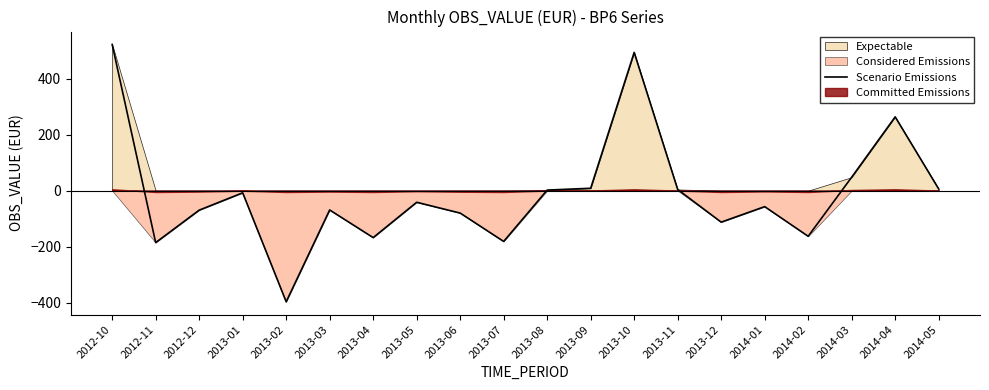

Reading left to right, list all the values displayed in this chart.

2012-10=522.3	2012-11=-185.7	2012-12=-69.7	2013-01=-7.8	2013-02=-397.1	2013-03=-69.1	2013-04=-167.8	2013-05=-41.6	2013-06=-80.2	2013-07=-181.5	2013-08=2.0	2013-09=8.5	2013-10=493.8	2013-11=4.2	2013-12=-112.6	2014-01=-57.2	2014-02=-163.1	2014-03=48.0	2014-04=263.5	2014-05=6.1